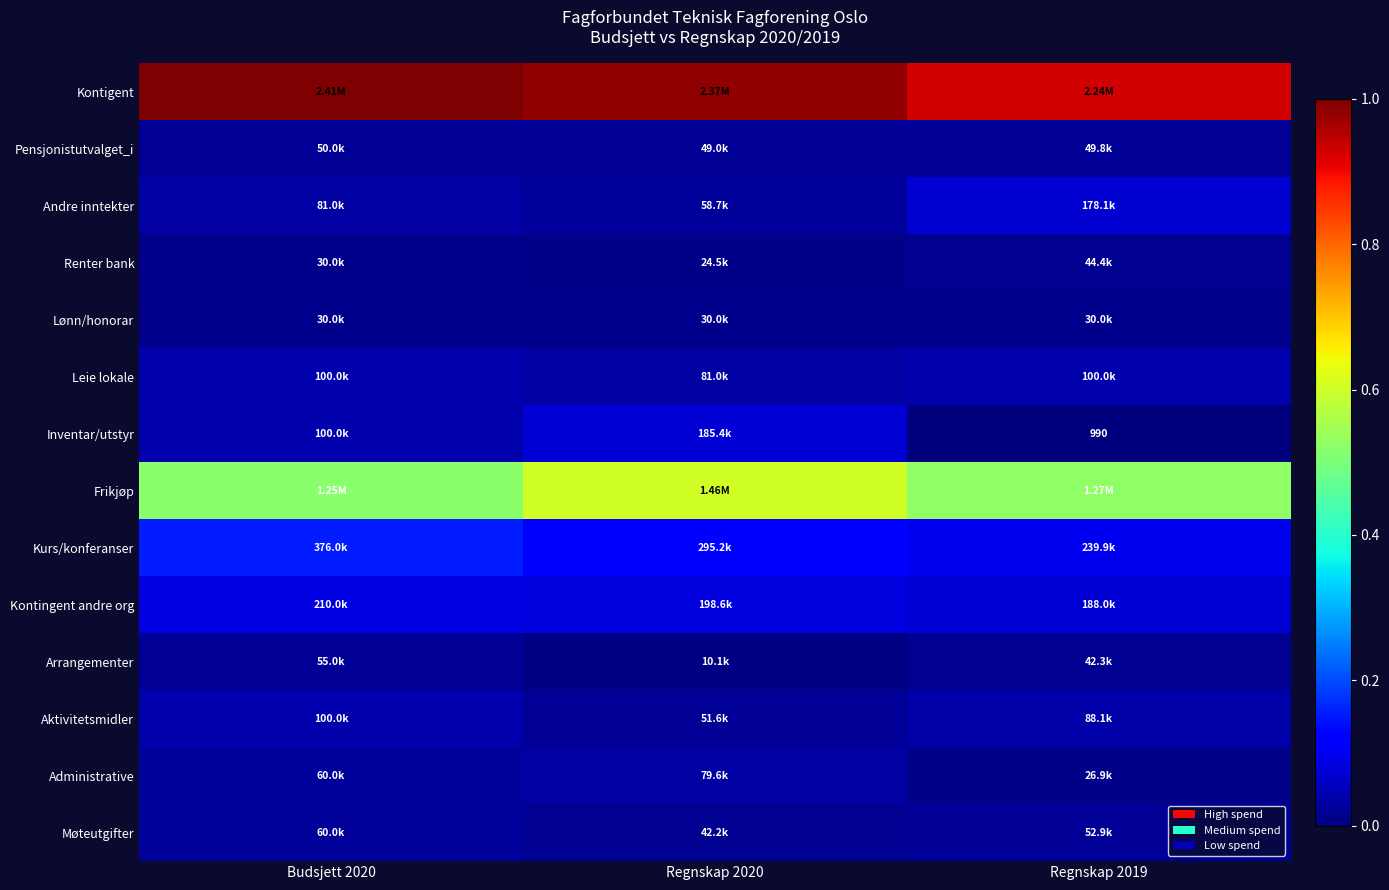

Is the value of Møteutgifter at Regnskap 2020 greater than the value of Inventar/utstyr at Regnskap 2019?

Yes